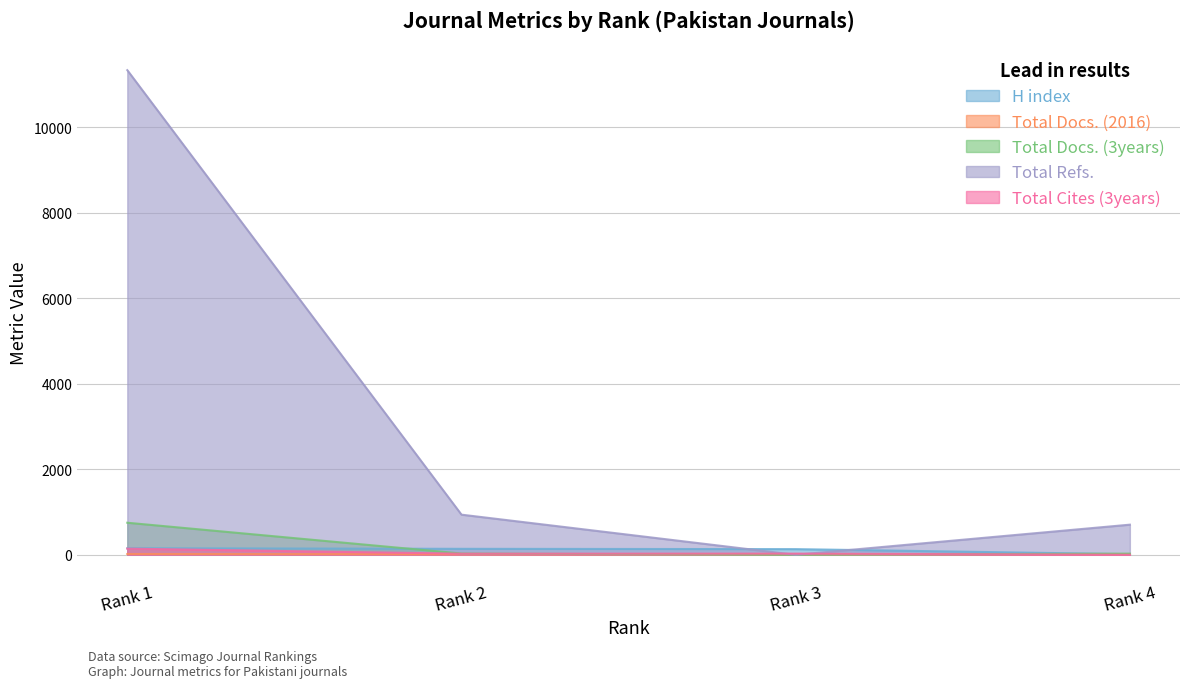

How many interior local valleys does the Total Docs. (2016) series have?

1